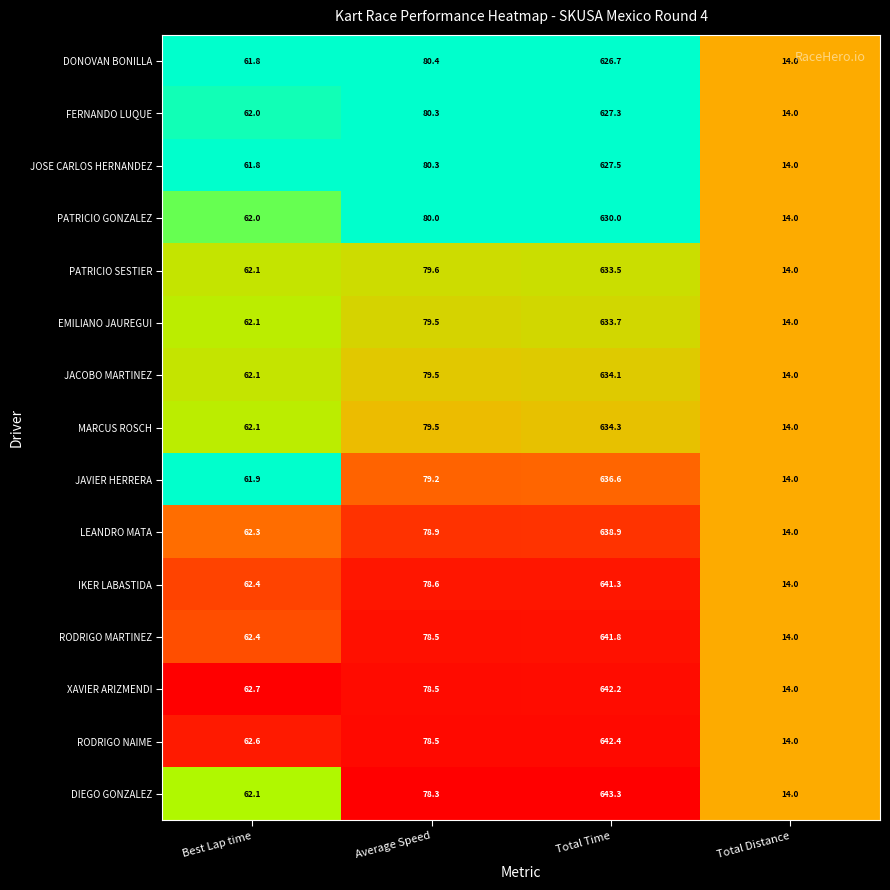

Rank the series by their maximum value, from highest to lowest.

DIEGO GONZALEZ, RODRIGO NAIME, XAVIER ARIZMENDI, RODRIGO MARTINEZ, IKER LABASTIDA, LEANDRO MATA, JAVIER HERRERA, MARCUS ROSCH, JACOBO MARTINEZ, EMILIANO JAUREGUI, PATRICIO SESTIER, PATRICIO GONZALEZ, JOSE CARLOS HERNANDEZ, FERNANDO LUQUE, DONOVAN BONILLA